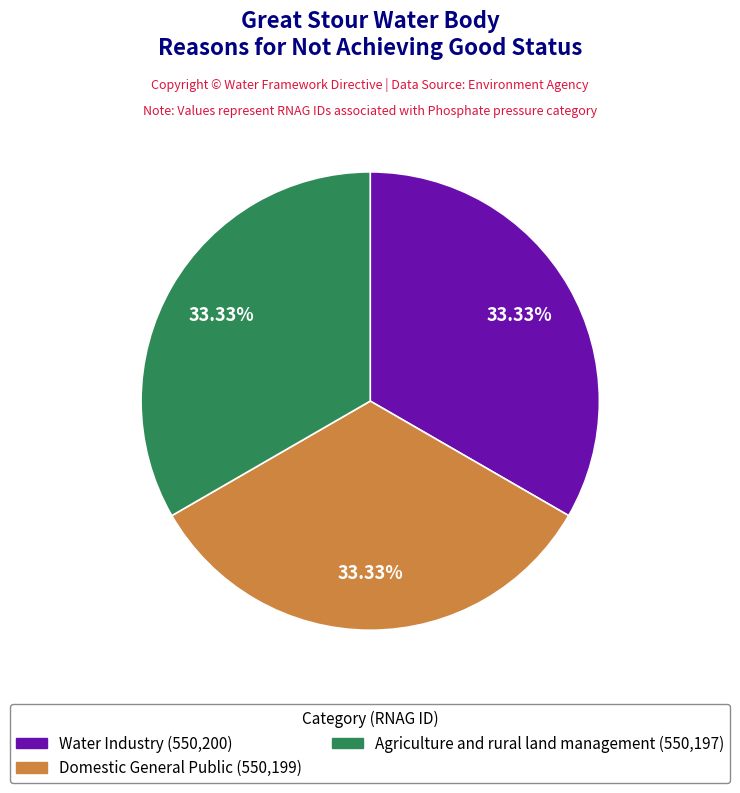

Is there any slice that represents more than half of the pie?

No